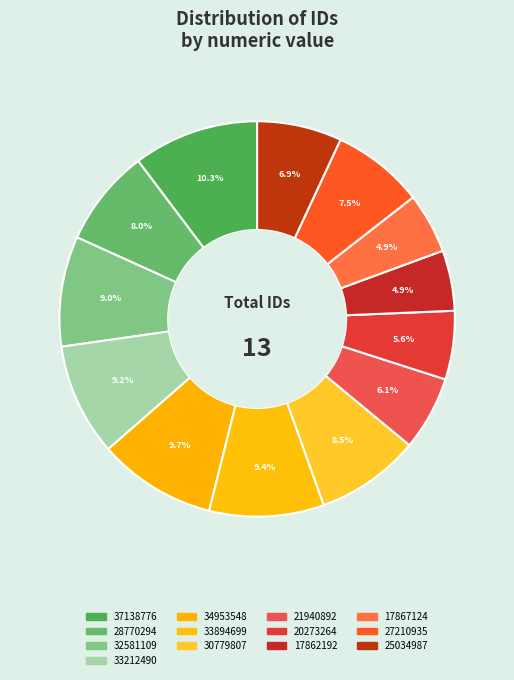

Does 37138776 account for over 50% of the chart?

No